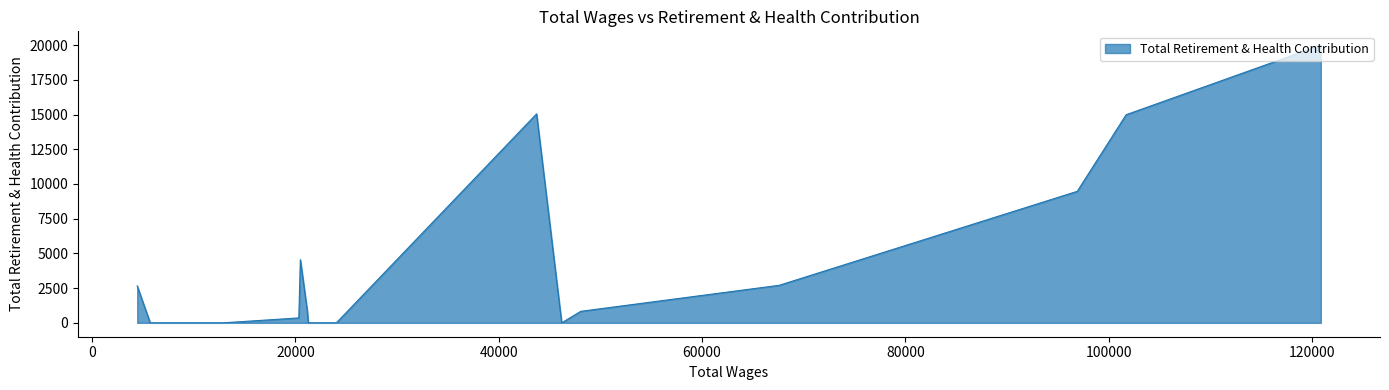

Approximately how many times larger is the value at 48078.0 compared to 101729.0?

0.1